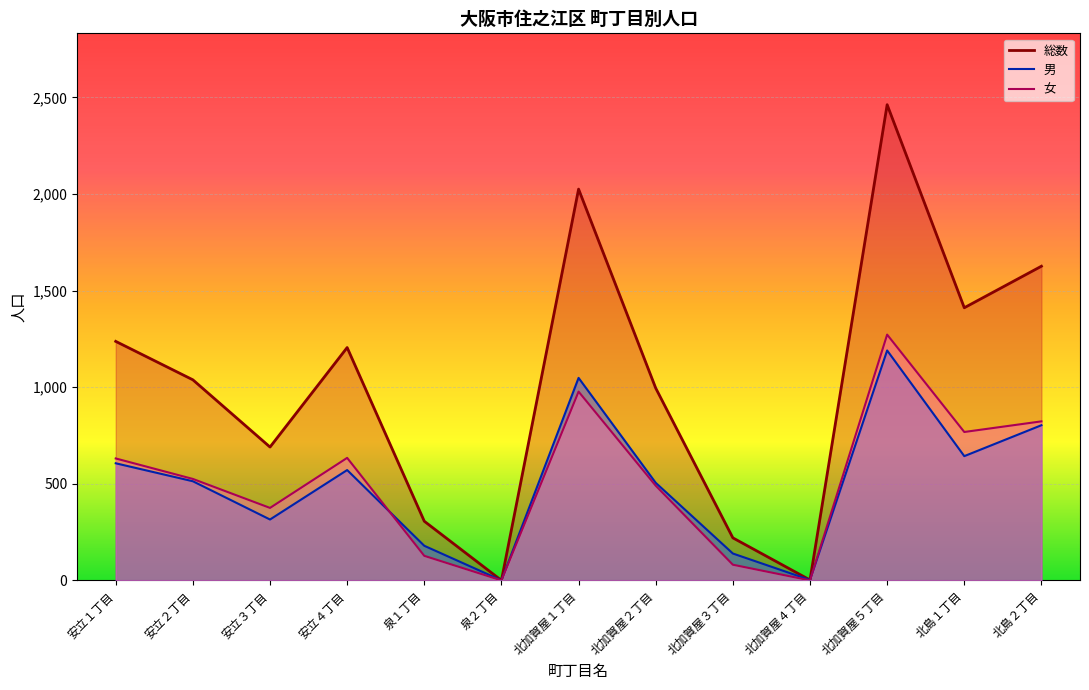

Which label corresponds to the largest value in the chart?

北加賀屋５丁目